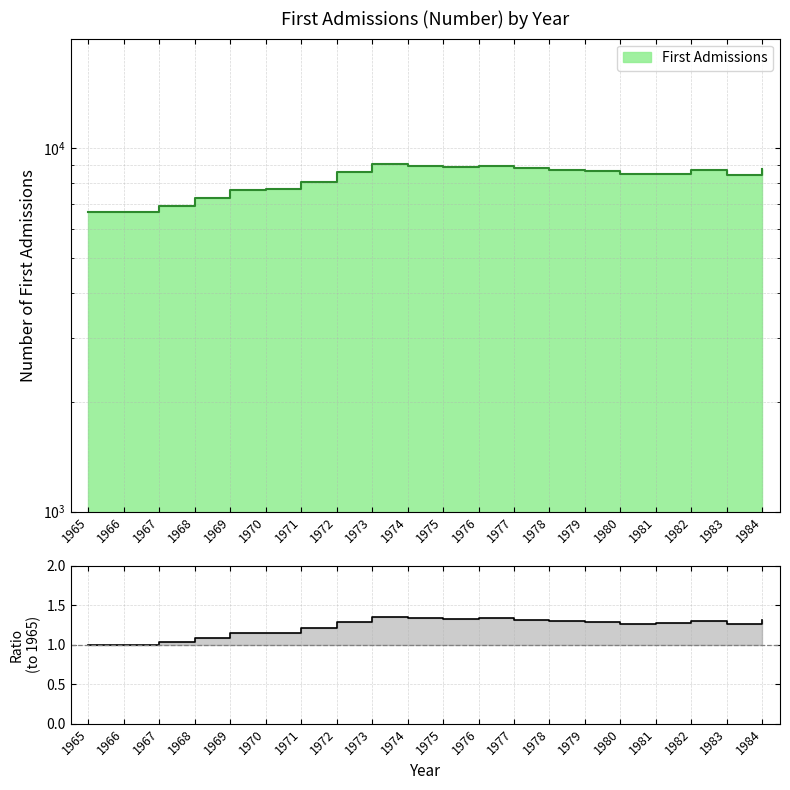

How many lines are shown in the chart?

1